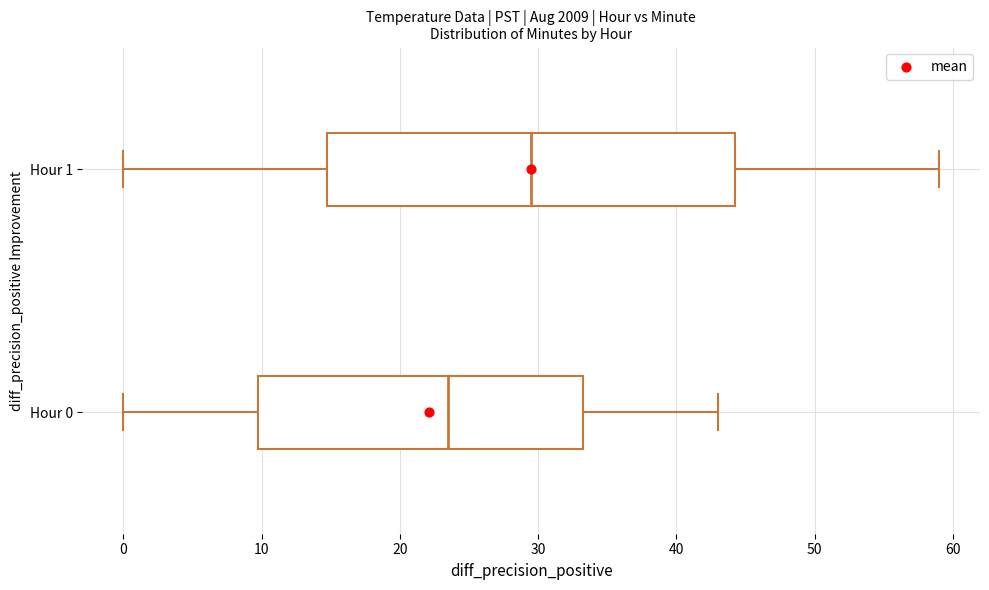

Where is the right edge of the box for Hour 0 on the x-axis? The values are not printed on the chart, so give them approximately, as read against the axis.

33